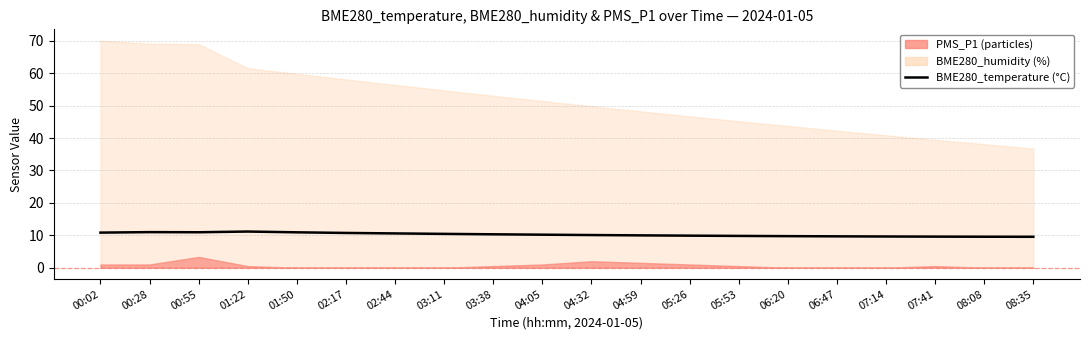

What is the difference between the maximum and second lowest values?

1.6